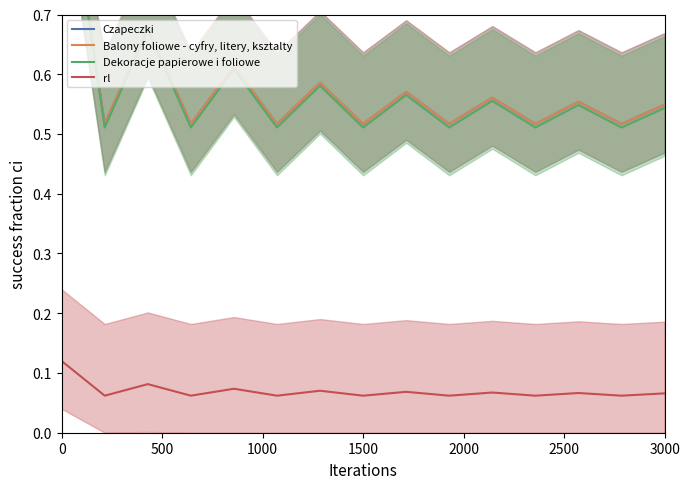

Where is the first local maximum for Czapeczki?

1000